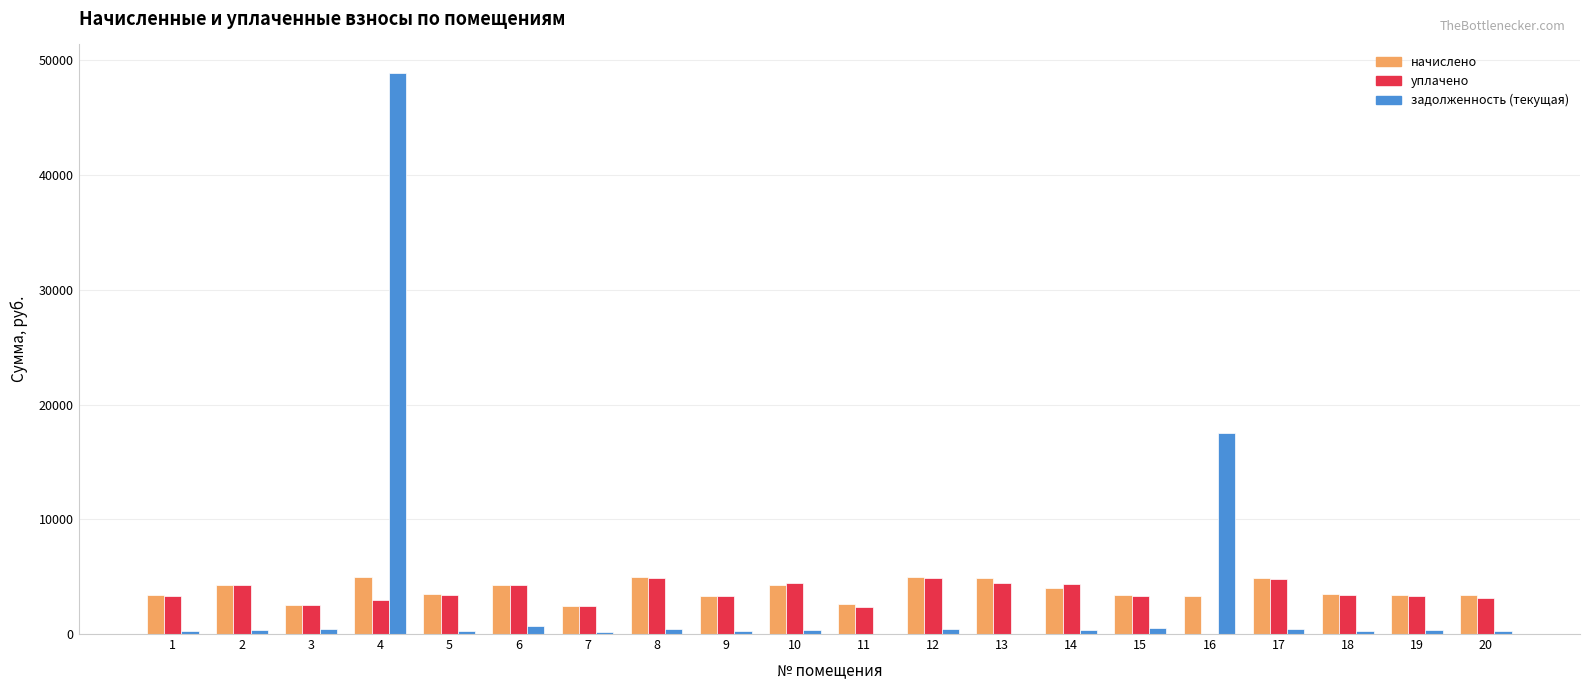

The value of уплачено at 14 is 7407.6. True or false?

False